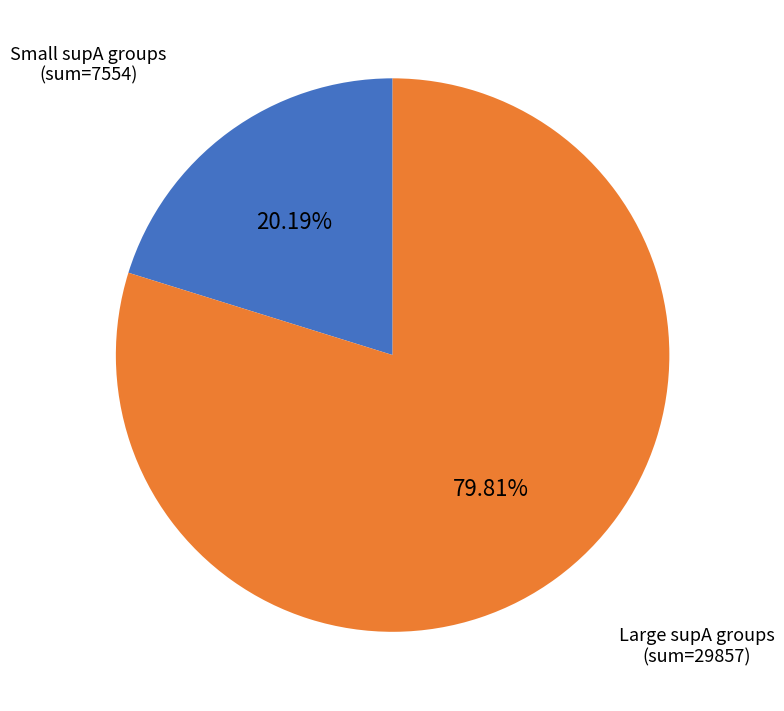

Does any single category account for the majority?

Yes